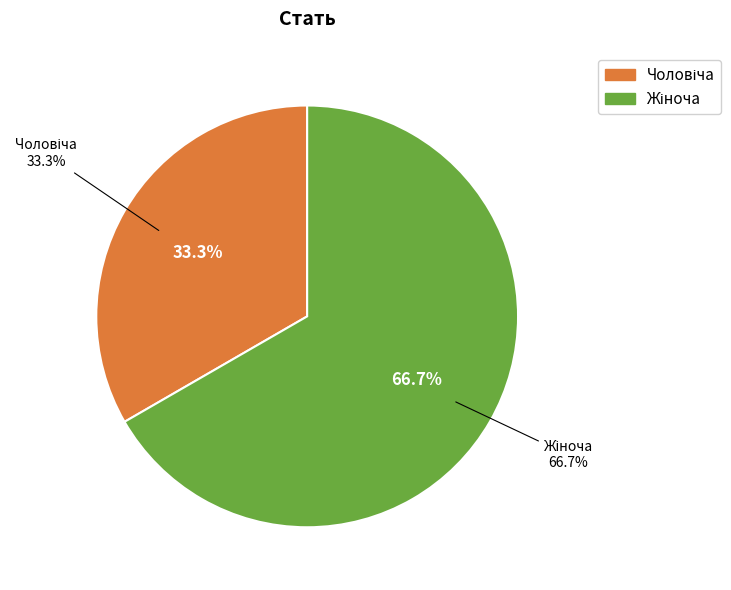

Is Чоловіча the majority of the pie?

No